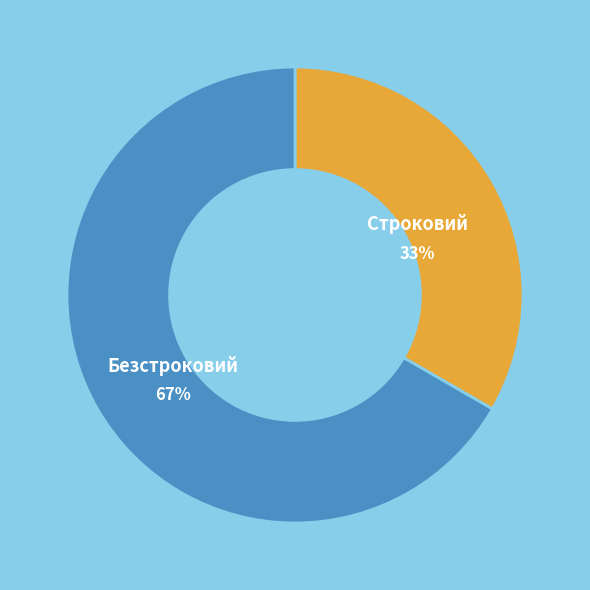

Which slice is the smallest?

Строковий